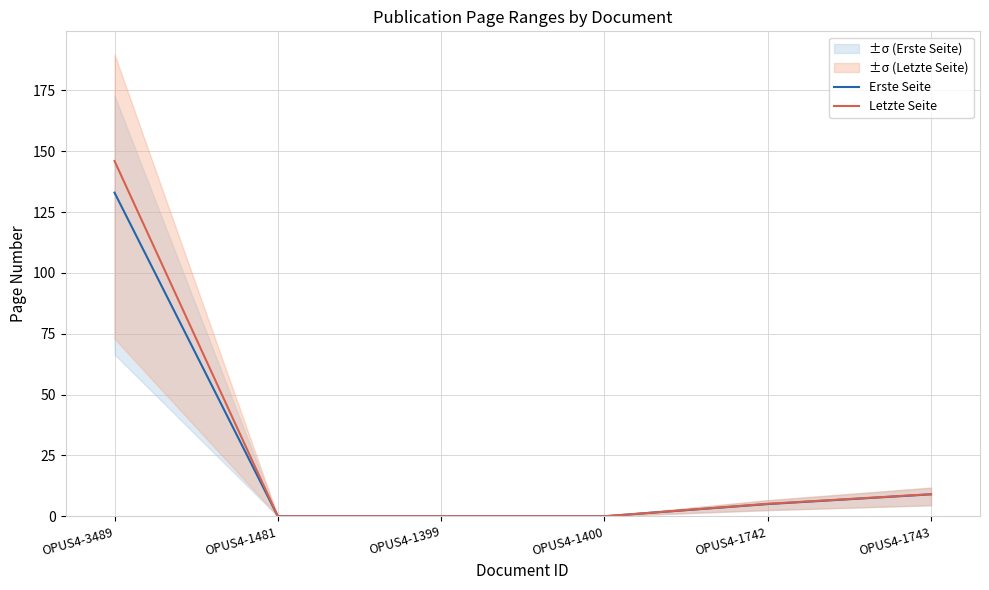

What is the label of the 1st point from the left?

OPUS4-3489